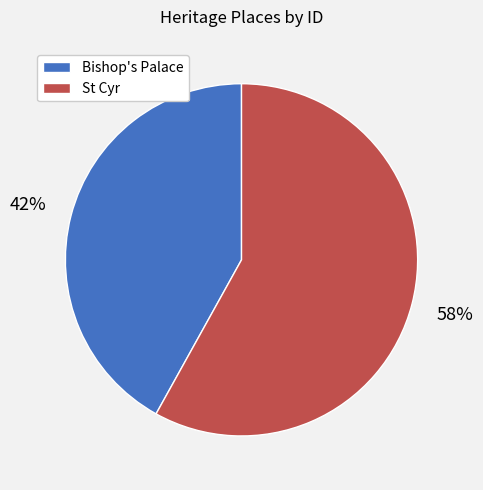

The St Cyr slice represents 58% of the pie. True or false?

True